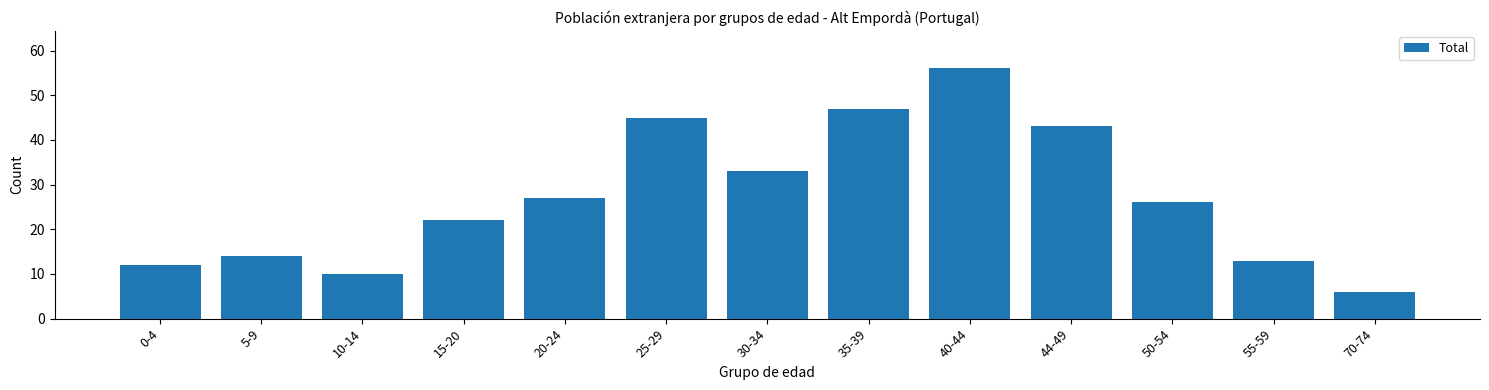

Reading left to right, transcribe all the data shown in this chart.

12	14	10	22	27	45	33	47	56	43	26	13	6